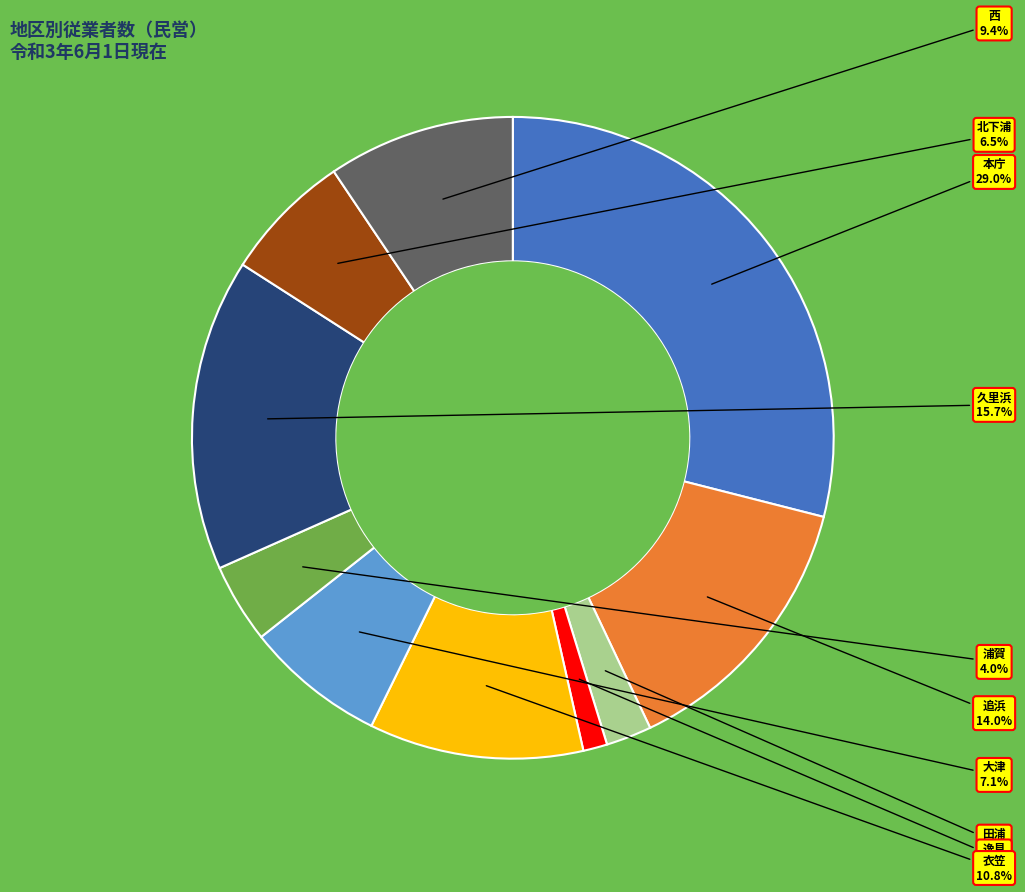

Is there a majority slice in this chart?

No